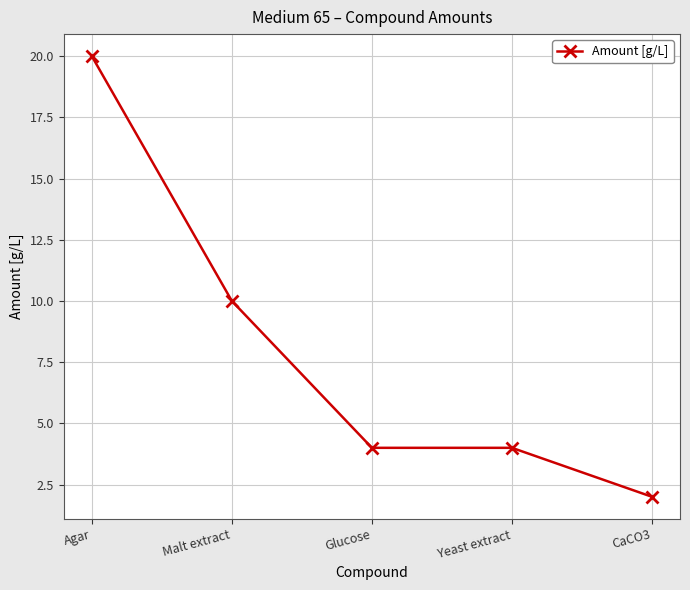

What is the change in value from Malt extract to Yeast extract?

-6